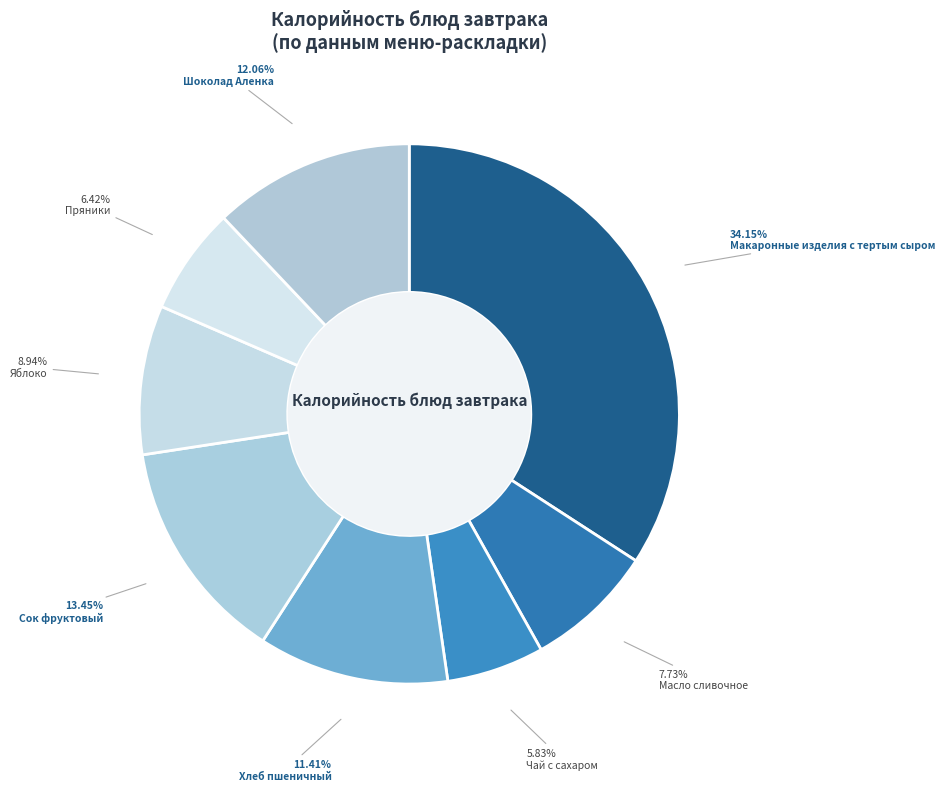

Is it true that Шоколад Аленка is 12% of the pie?

True